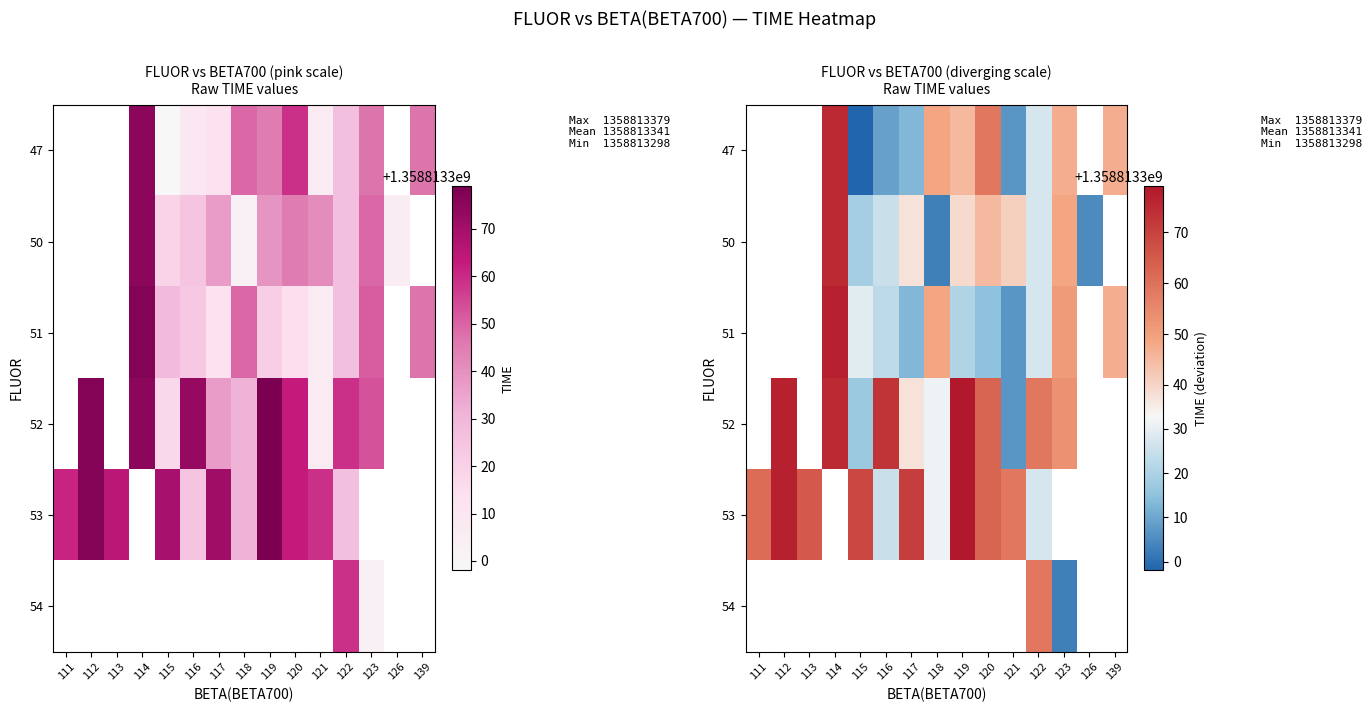

Is the value of 53 at 116 greater than the value of 52 at 116?

No